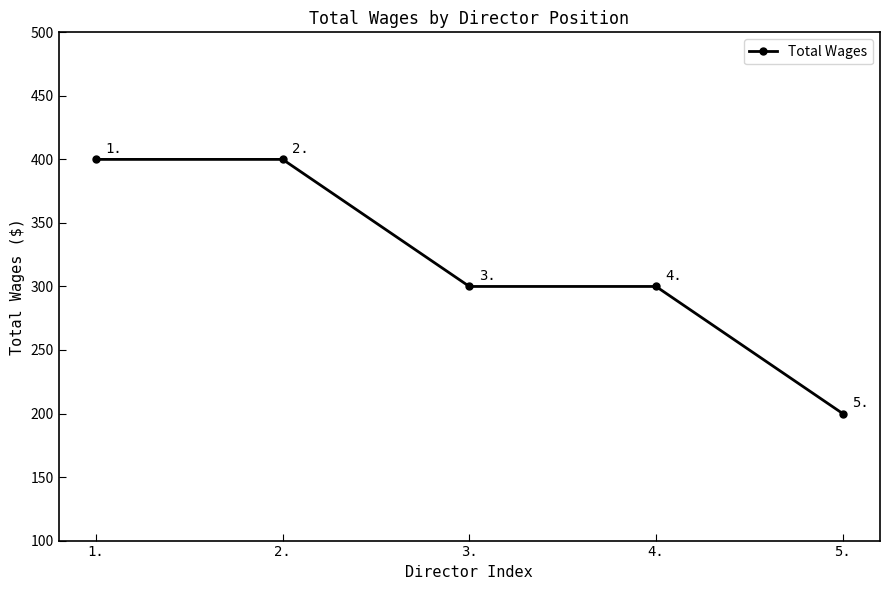

Which label corresponds to the smallest value in the chart?

5.